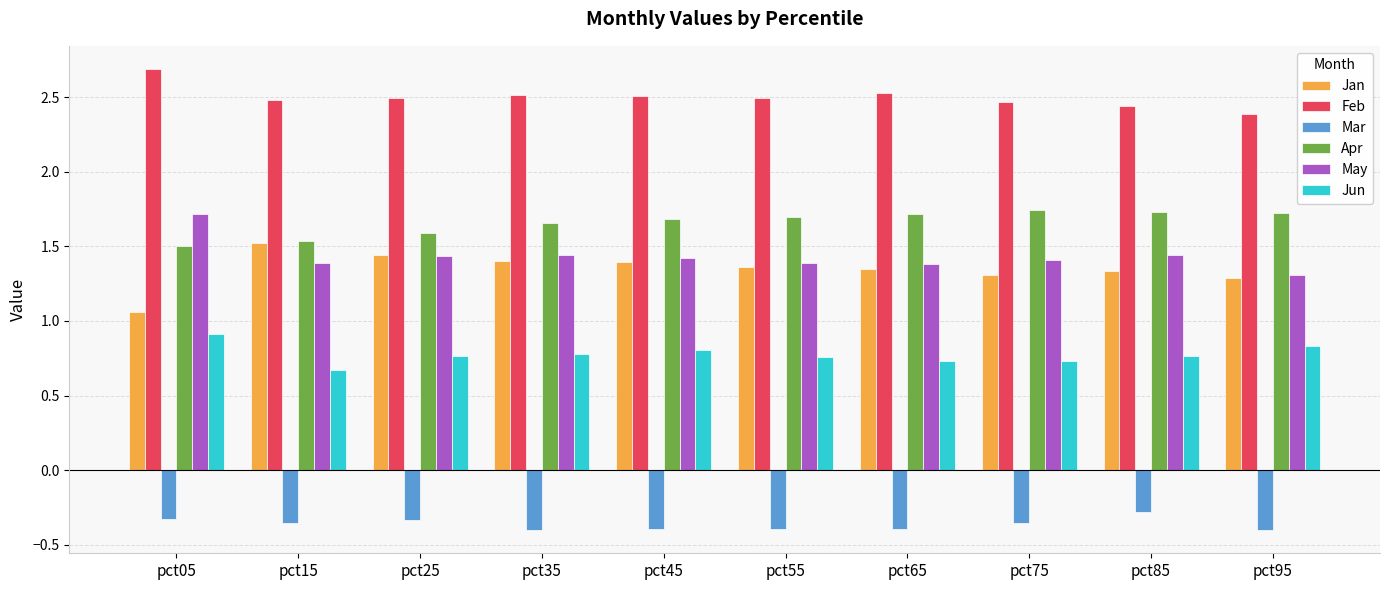

What is the difference between the highest and lowest values at pct45?

2.9